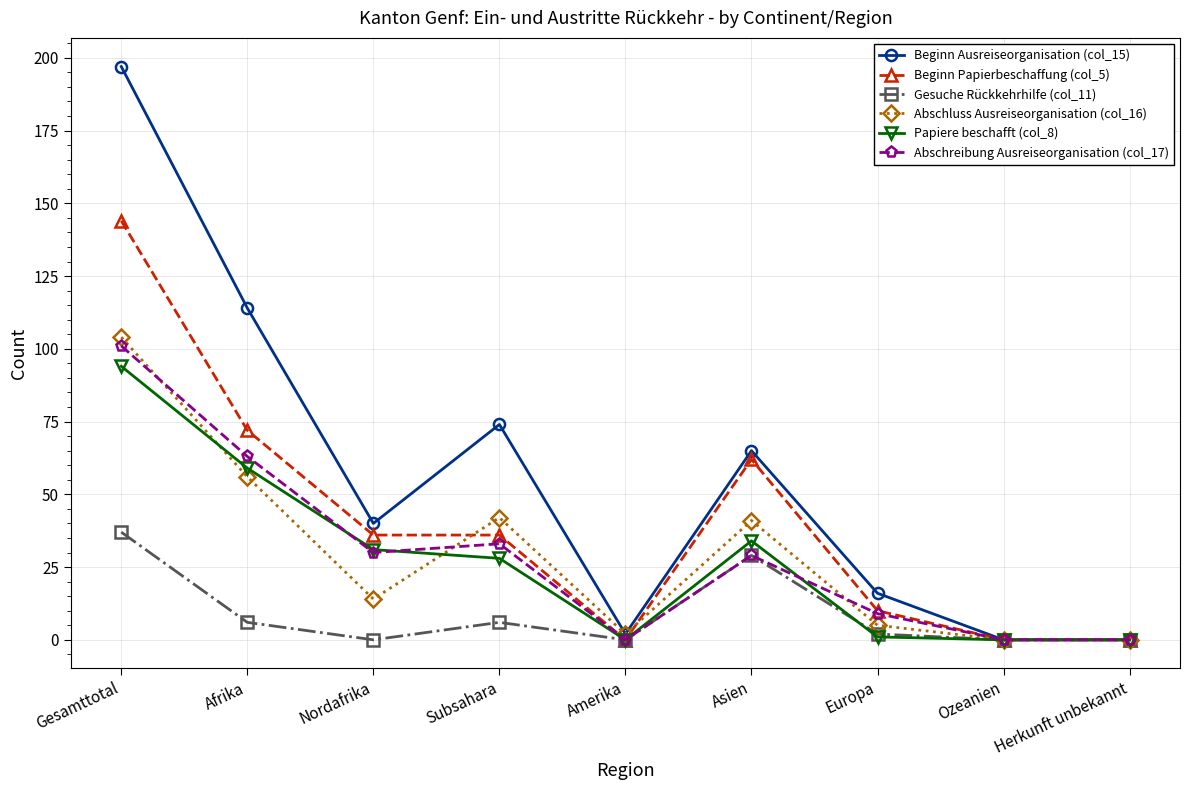

What is the difference between the highest and lowest values at Subsahara?

68